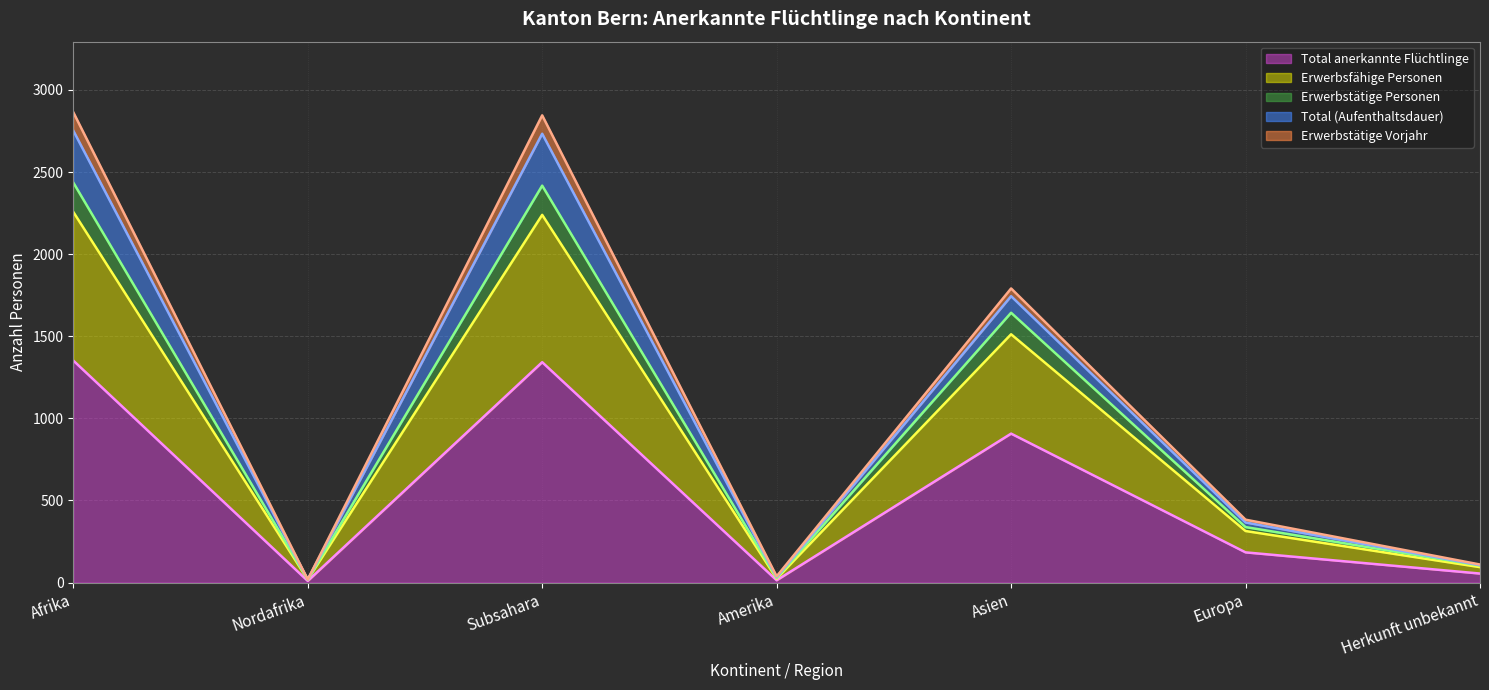

What is the value of the Erwerbsfähige Personen point at the 1st from the left?

2257